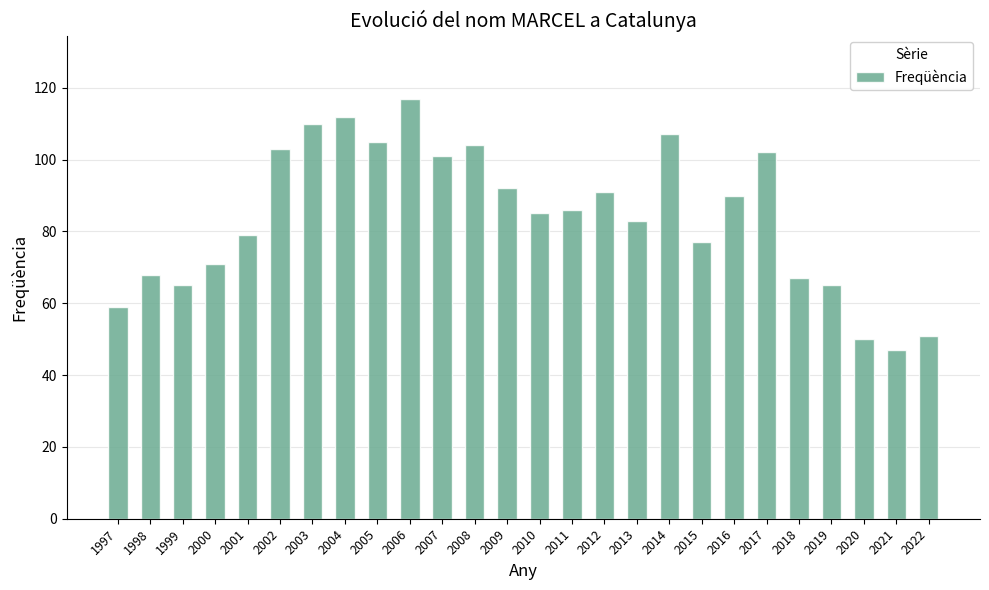

Approximately how many times larger is the value at 2018 compared to 2002?

0.7